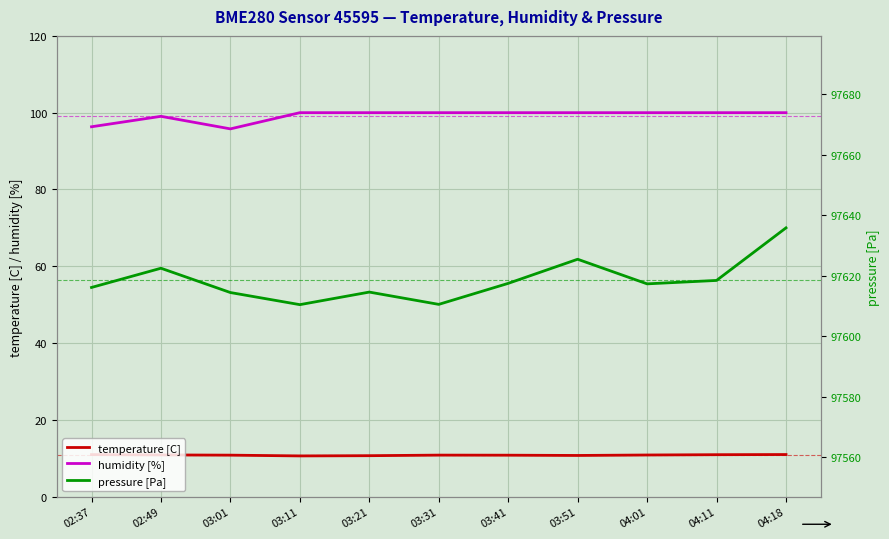

Reading left to right, transcribe all the data shown in this chart.

temperature [C]: 10.9	10.9	10.8	10.6	10.7	10.8	10.8	10.7	10.8	10.9	11.0
humidity [%]: 96.3	99.0	95.8	100.0	100.0	100.0	100.0	100.0	100.0	100.0	100.0
pressure [Pa]: 97616.1	97622.4	97614.4	97610.4	97614.6	97610.5	97617.4	97625.4	97617.3	97618.4	97635.8